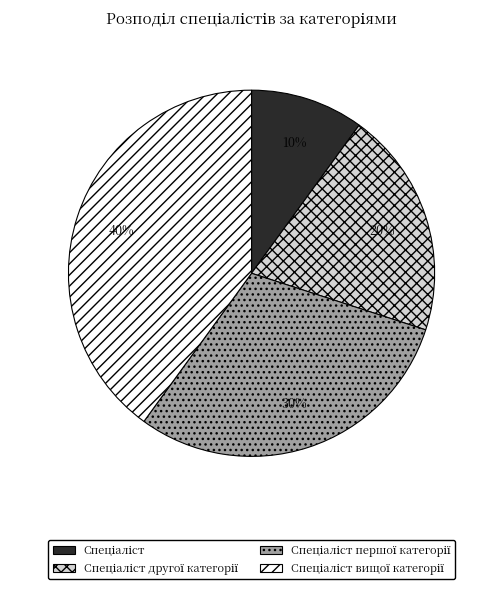

Count the number of slices in the pie.

4